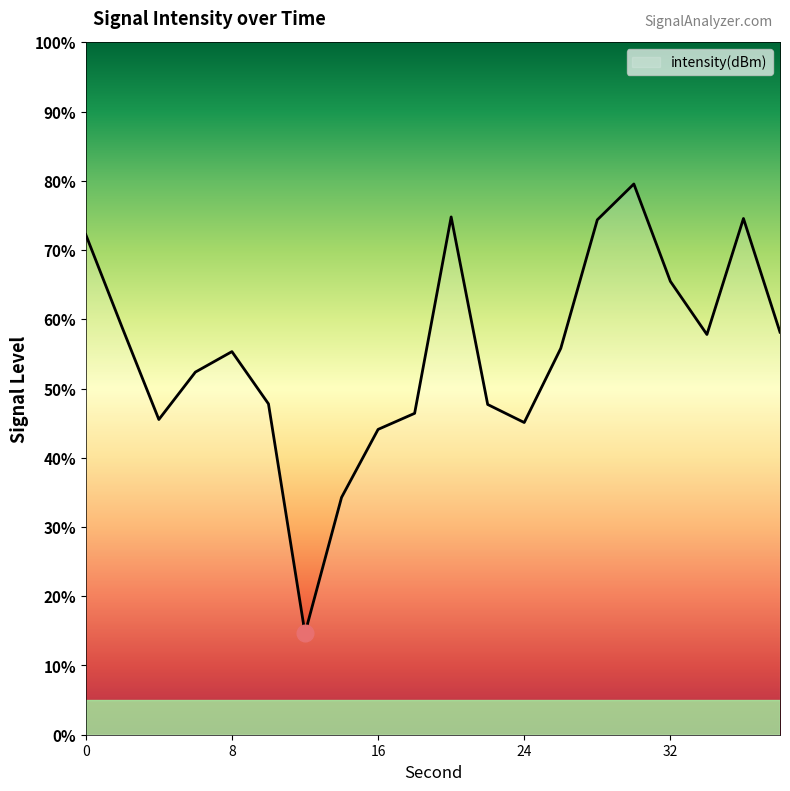

What is the maximum value shown in the chart?

79.5